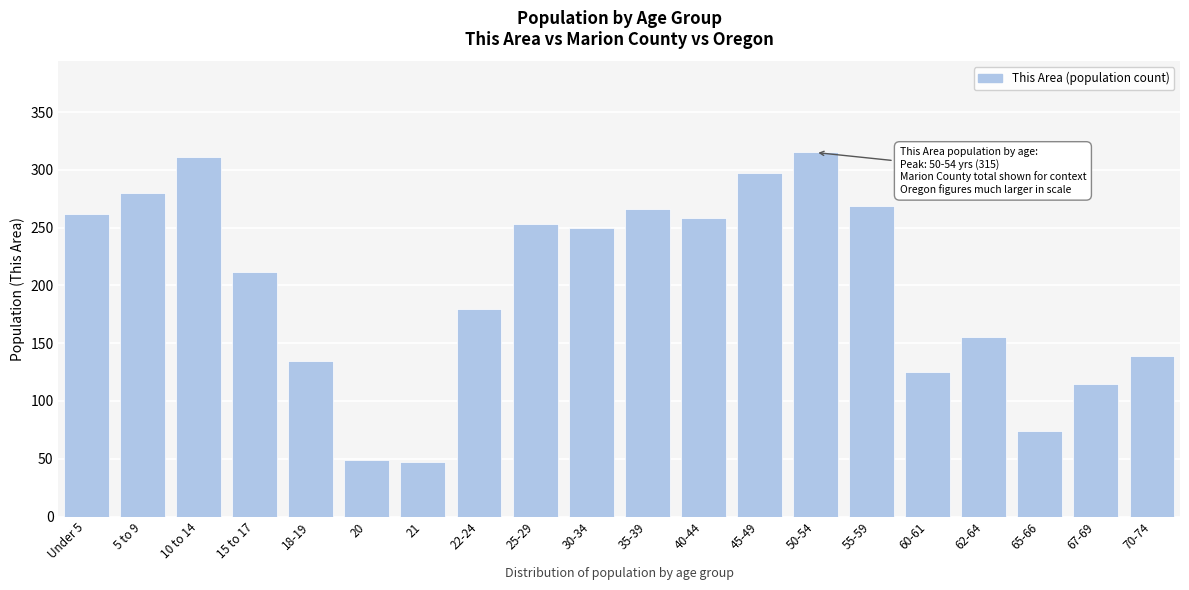

Reading left to right, transcribe all the data shown in this chart.

262	280	311	212	135	49	47	180	253	250	266	258	297	315	269	125	155	74	115	139